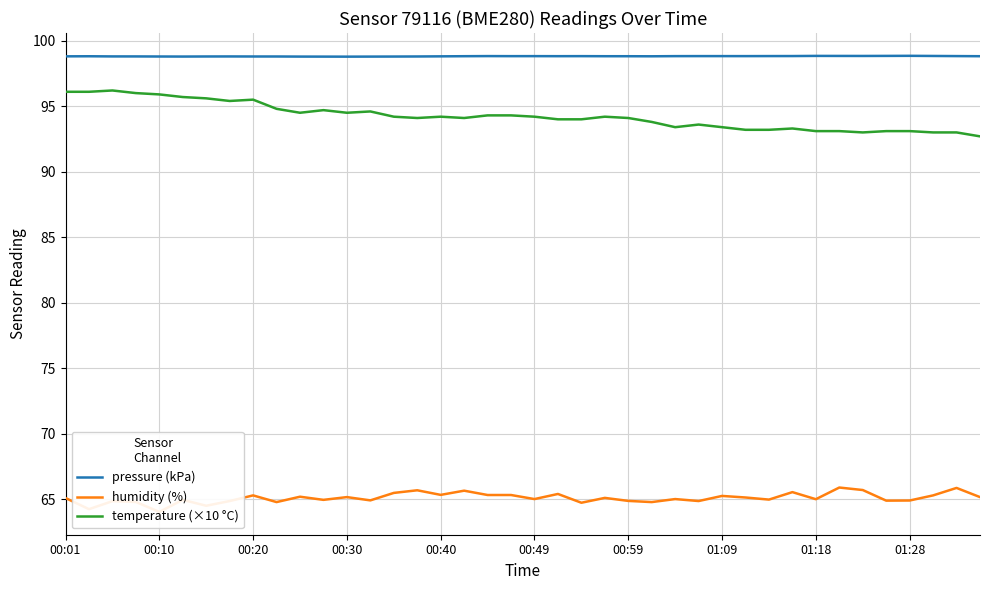

True or false: humidity (%) and pressure (kPa) intersect in this chart.

False